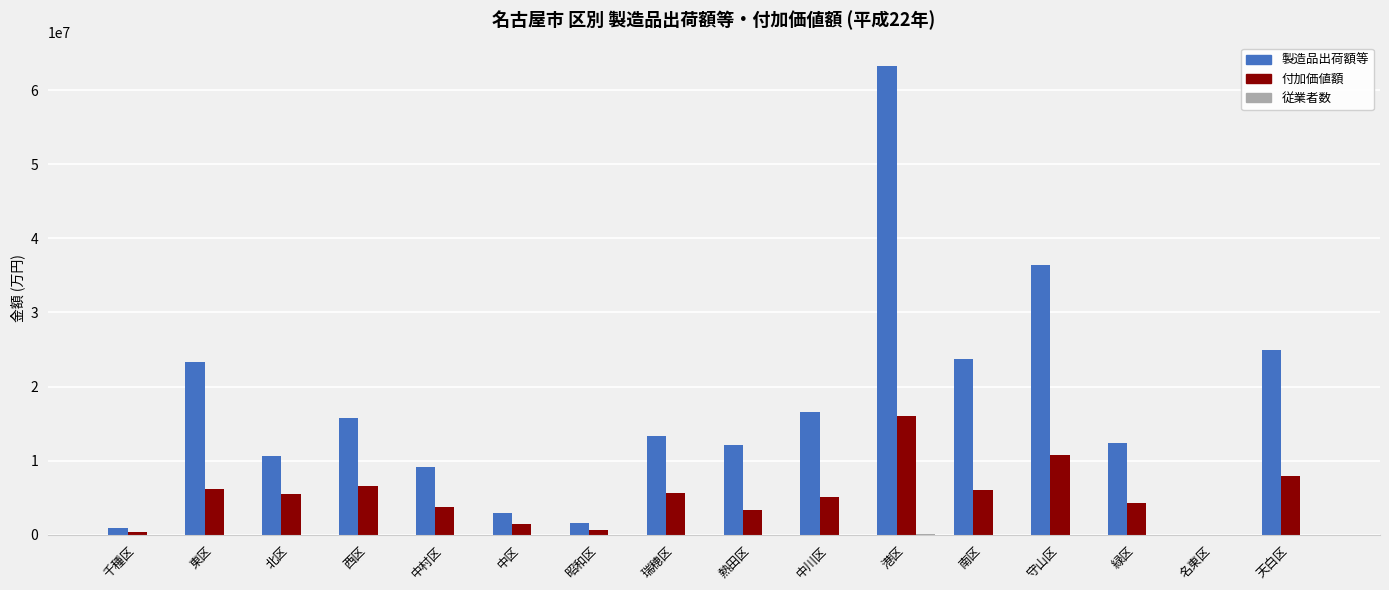

The value of 付加価値額 at 東区 is 6134120. True or false?

True